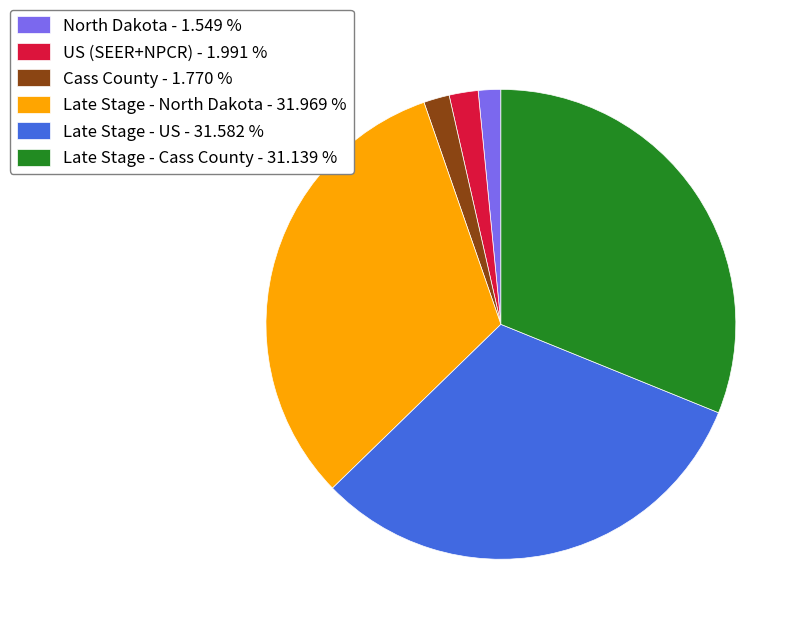

Between Late Stage - Cass County - 31.139 % and Cass County - 1.770 %, which is larger?

Late Stage - Cass County - 31.139 %